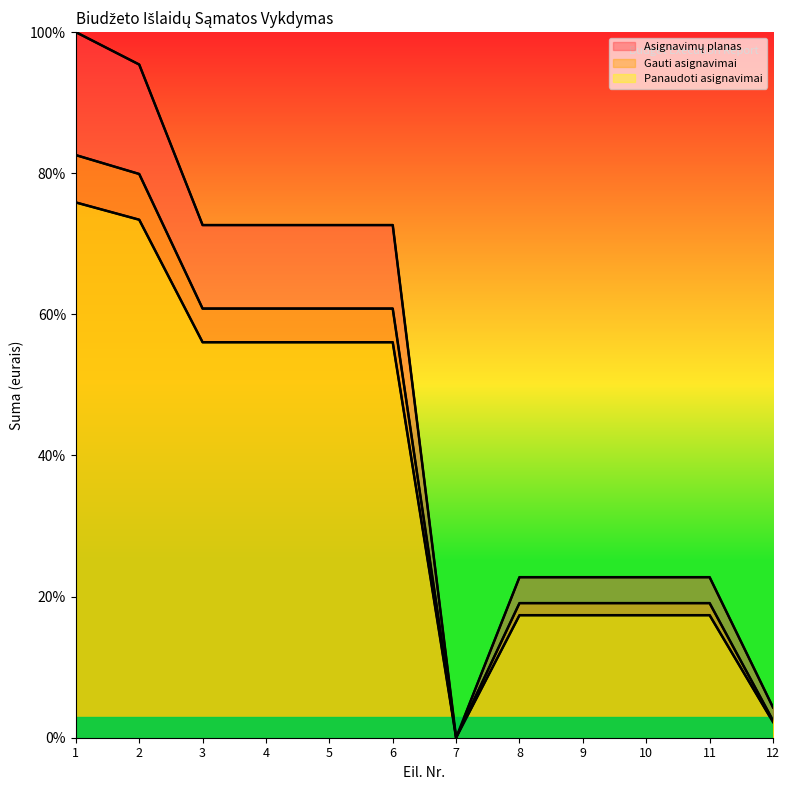

How many lines are shown in the chart?

3